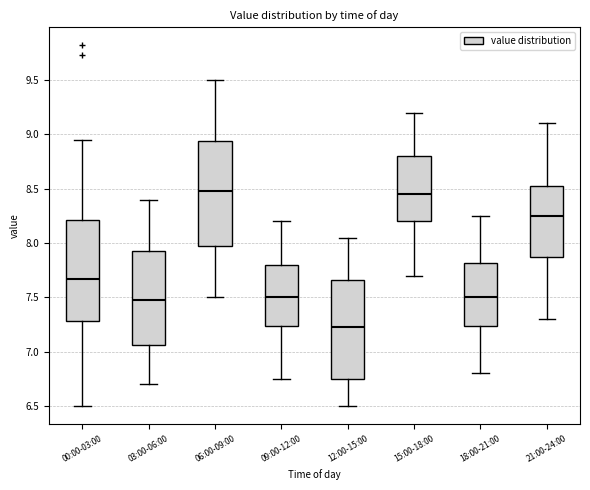

Where does the median line of the box for 09:00-12:00 sit on the y-axis? The values are not printed on the chart, so give them approximately, as read against the axis.

7.50